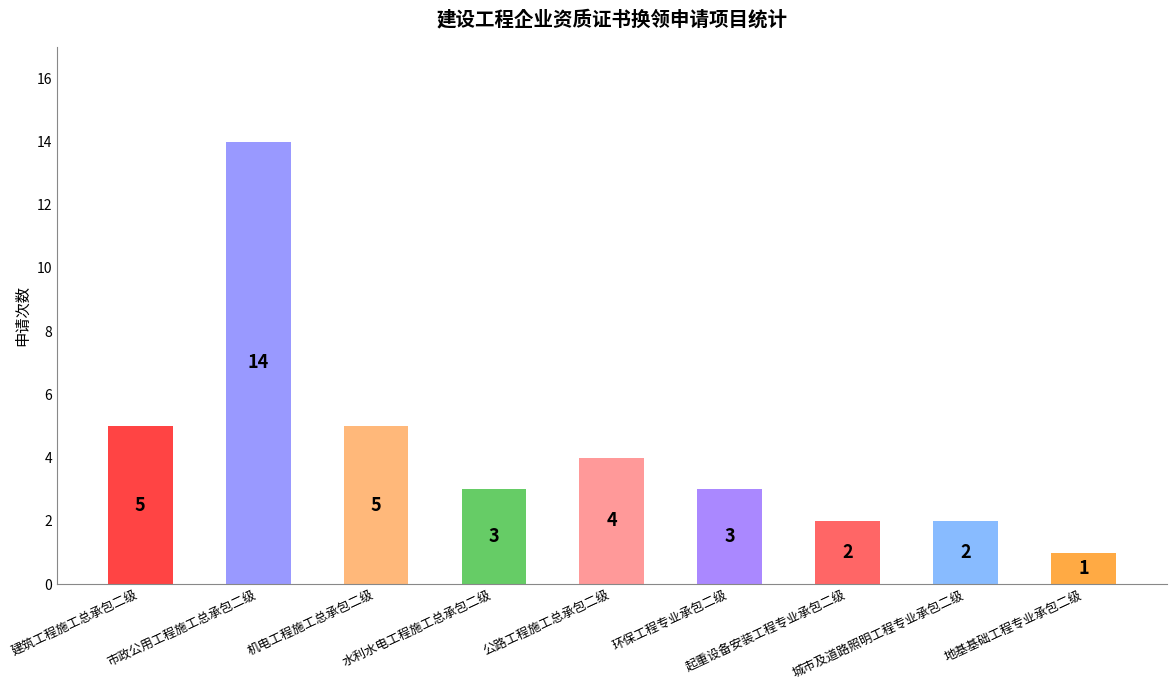

What is the value of the 1st bar from the left?

5